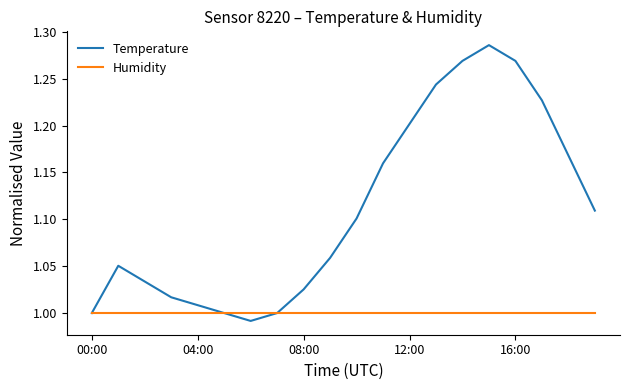

Which series has the largest range (max minus min)?

Temperature